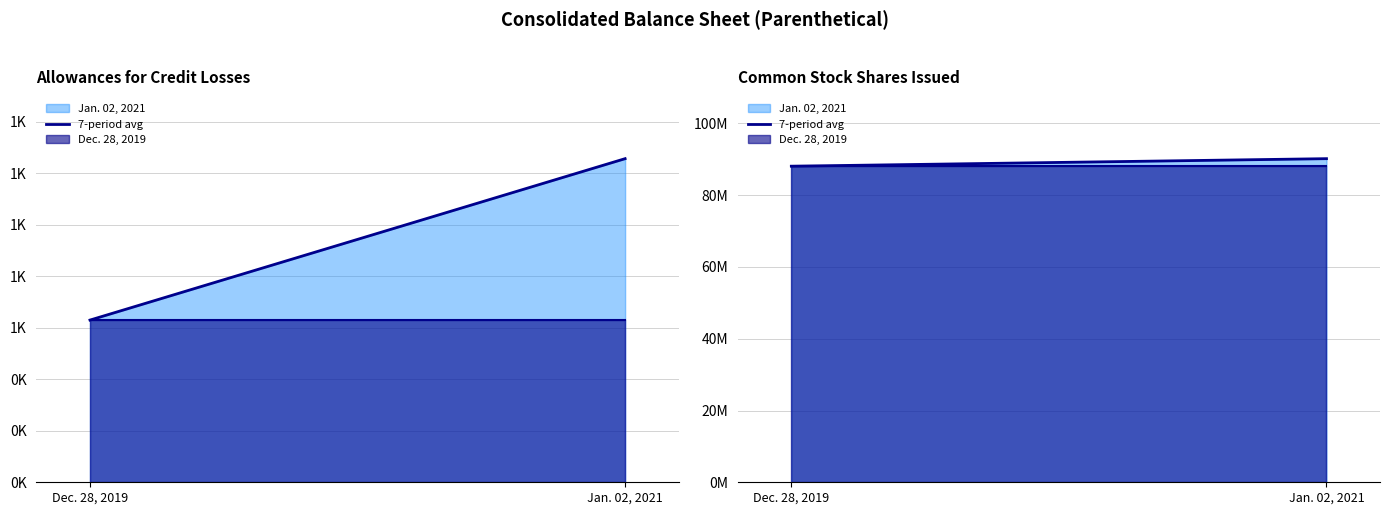

Does the chart display data point markers on the line(s)?

No